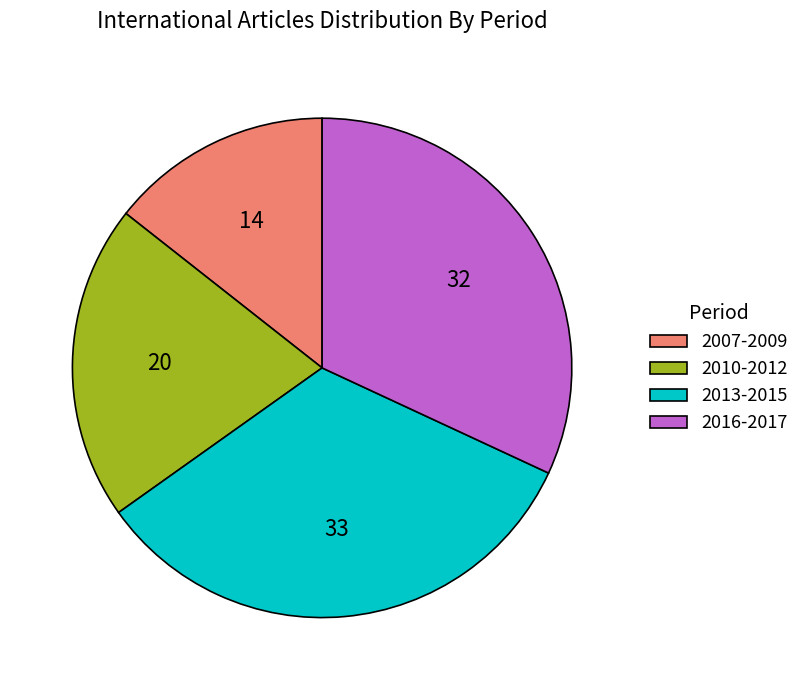

Rank the categories by value from highest to lowest.

2013-2015, 2016-2017, 2010-2012, 2007-2009